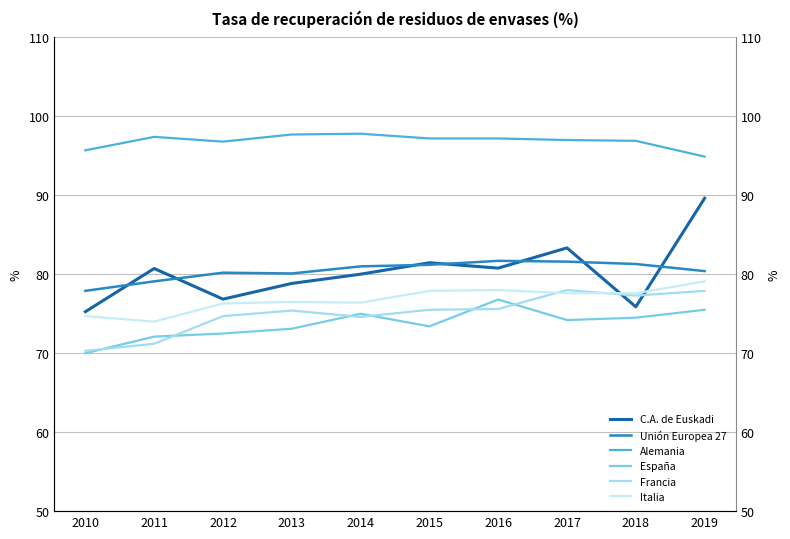

Which category has the highest value in the Unión Europea 27 series?

2016